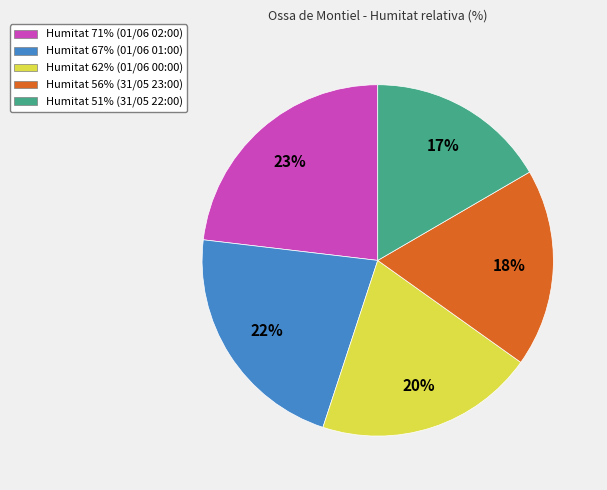

How many segments does this pie chart have?

5